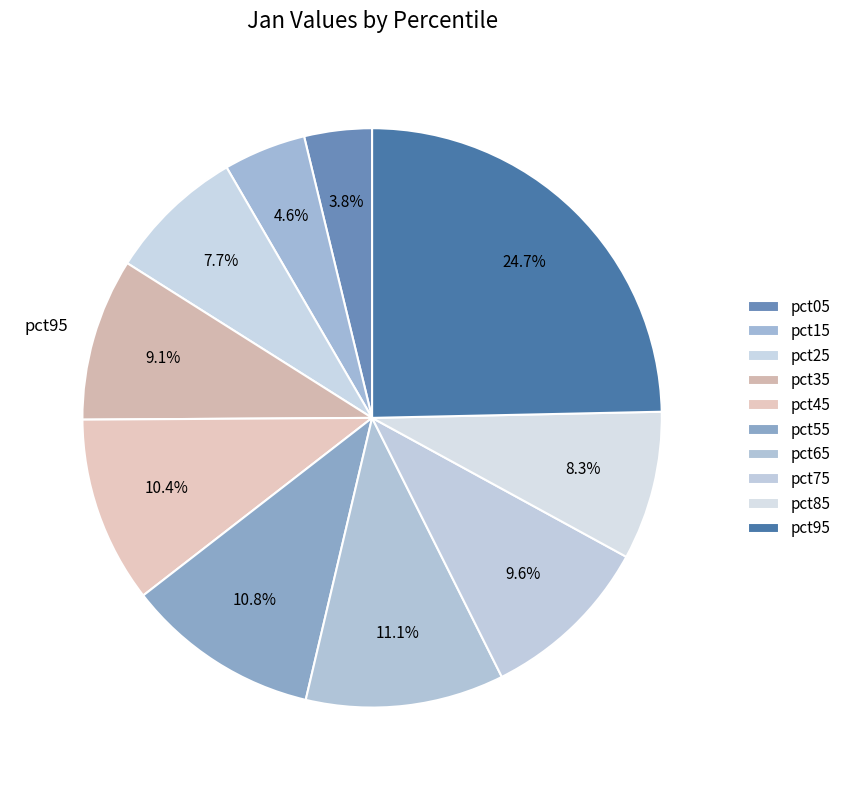

Which slice is the smallest?

pct05